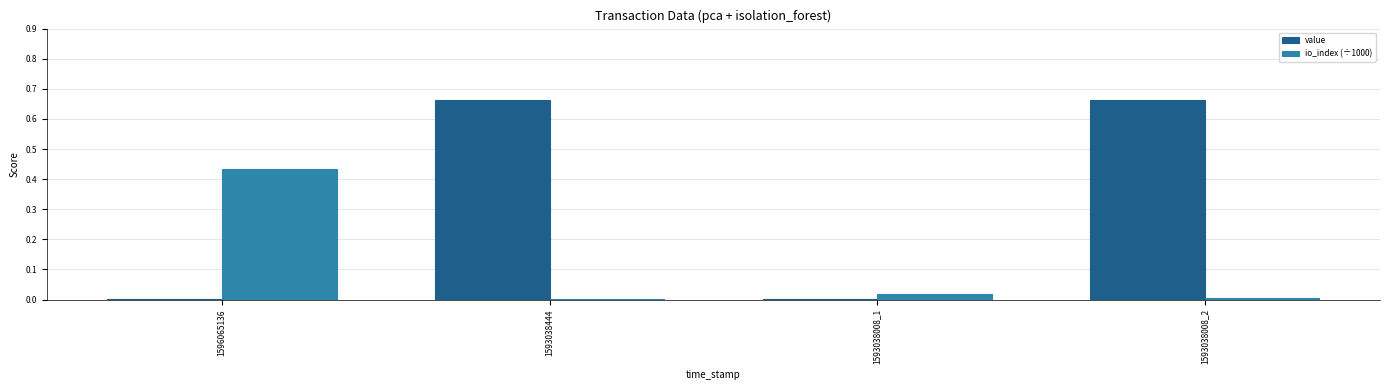

Is the value of io_index (÷1000) at 1596065136 greater than the value of value at 1596065136?

Yes